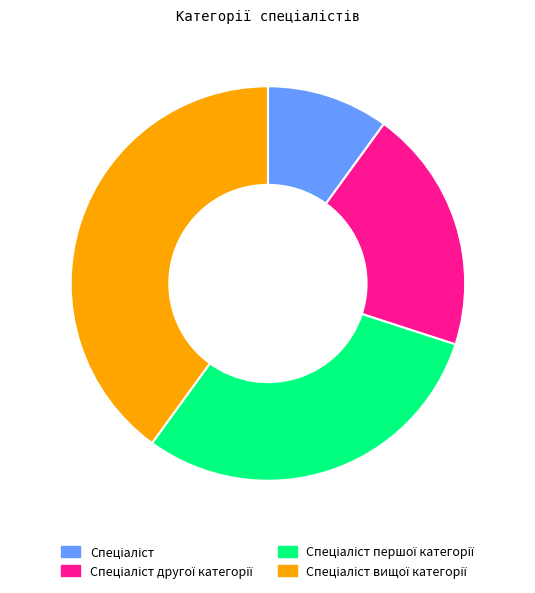

Does any single category account for the majority?

No